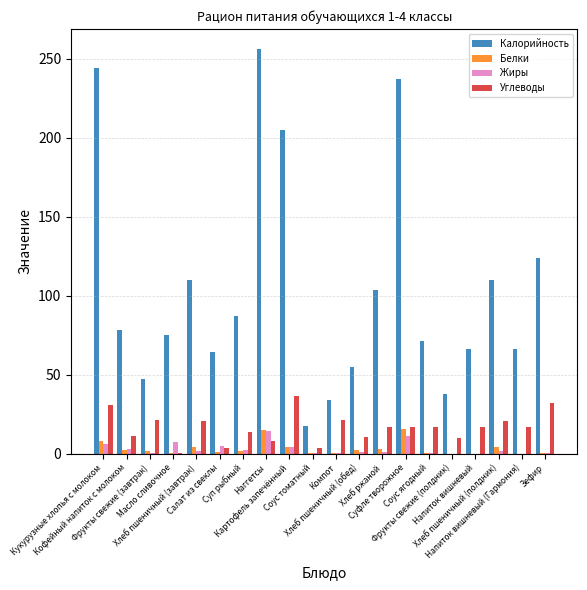

Which series has the widest spread of values?

Калорийность